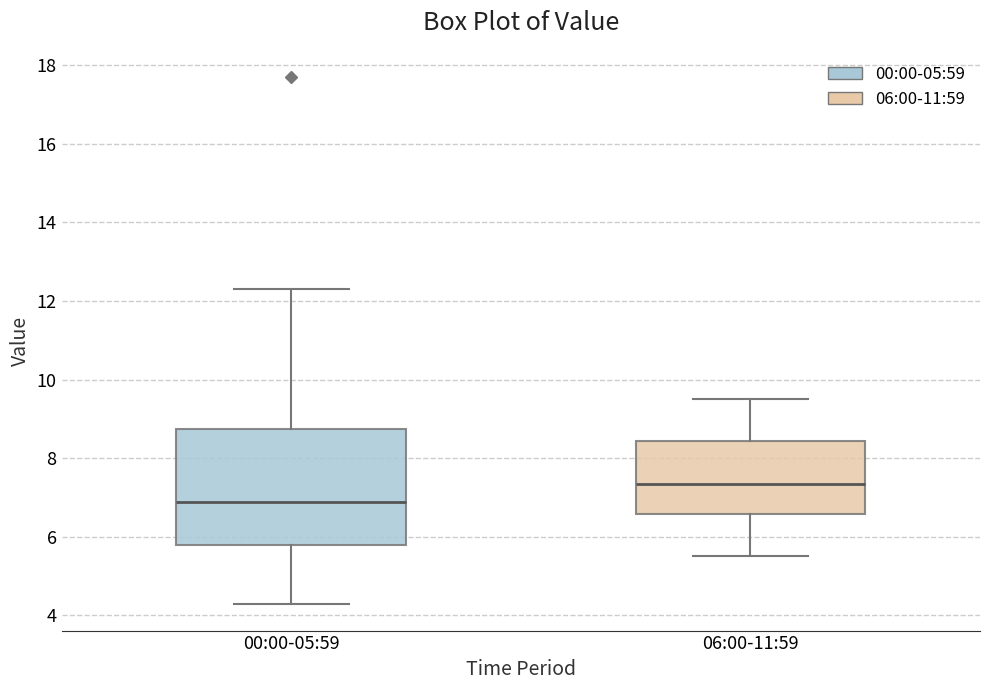

Which box is the tallest, from its lower edge to its upper edge?

00:00-05:59